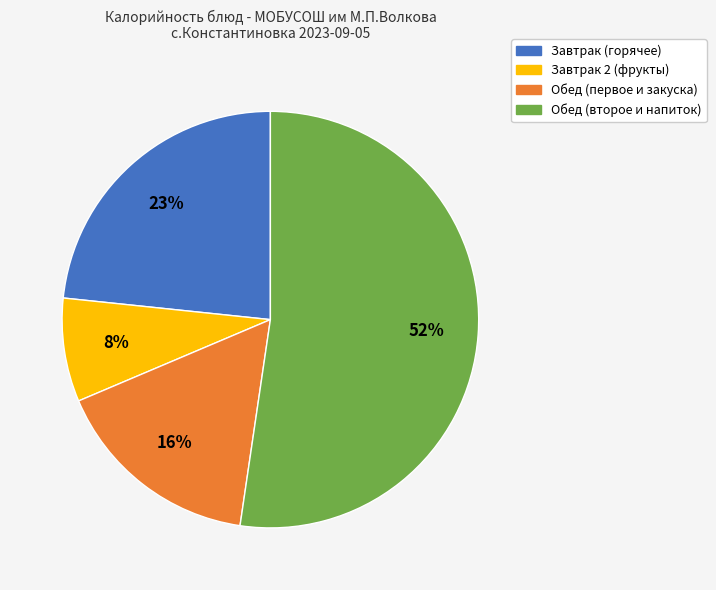

To the nearest percent, what is the difference between the largest and smallest slice percentages?

44%